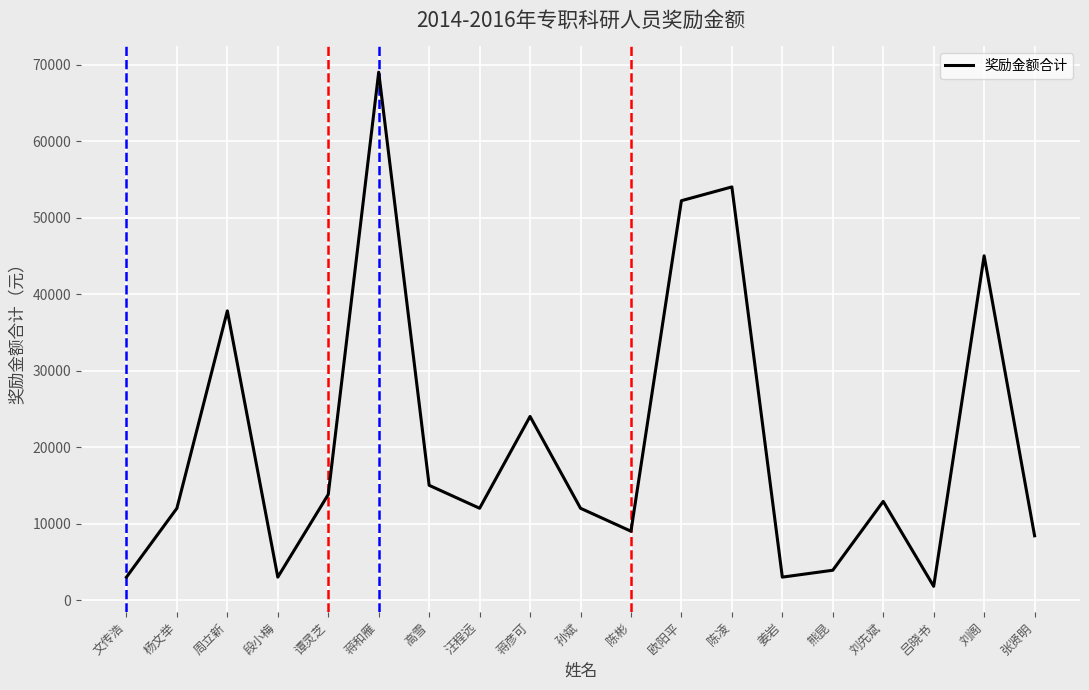

Which has a higher value, 蒋彦可 or 段小梅?

蒋彦可